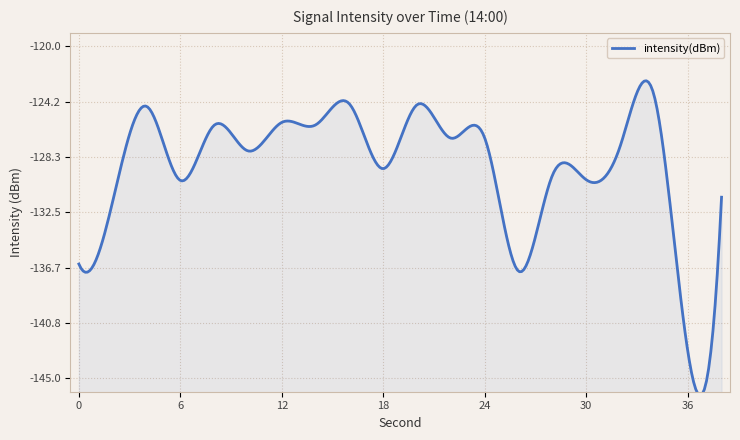

What is the difference between the second highest and second lowest values?

12.6